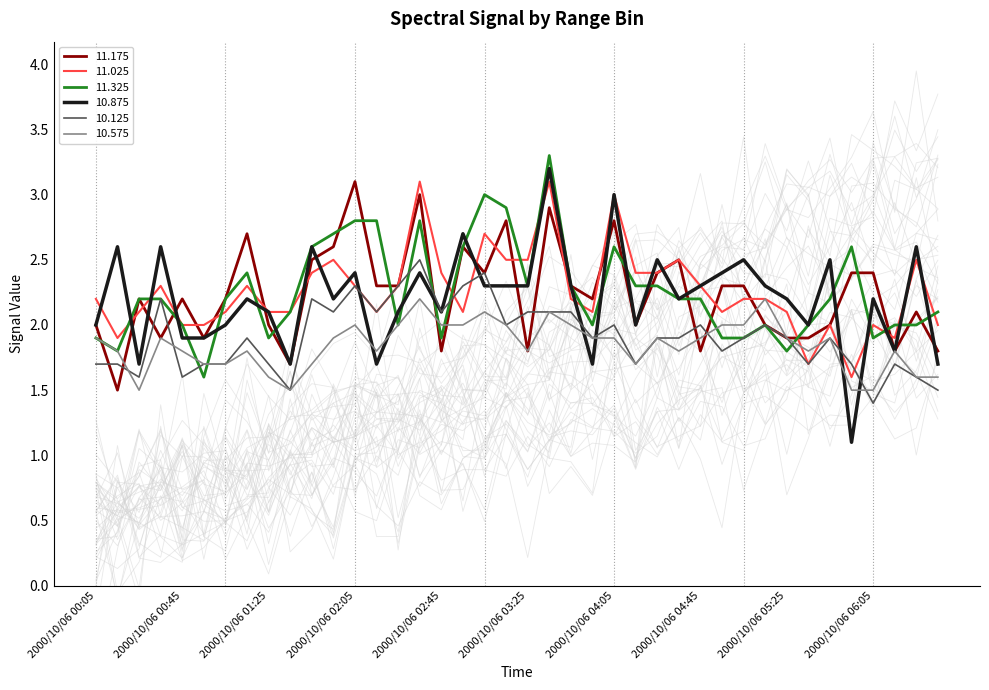

How many lines are shown in the chart?

6